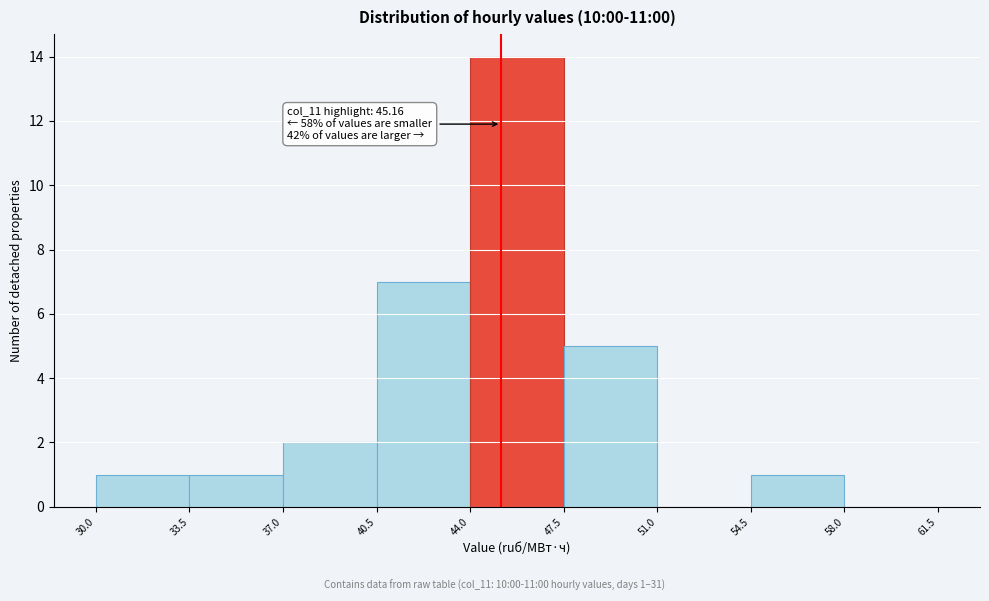

Which range on the x-axis has the tallest bar?

44.0 to 47.5